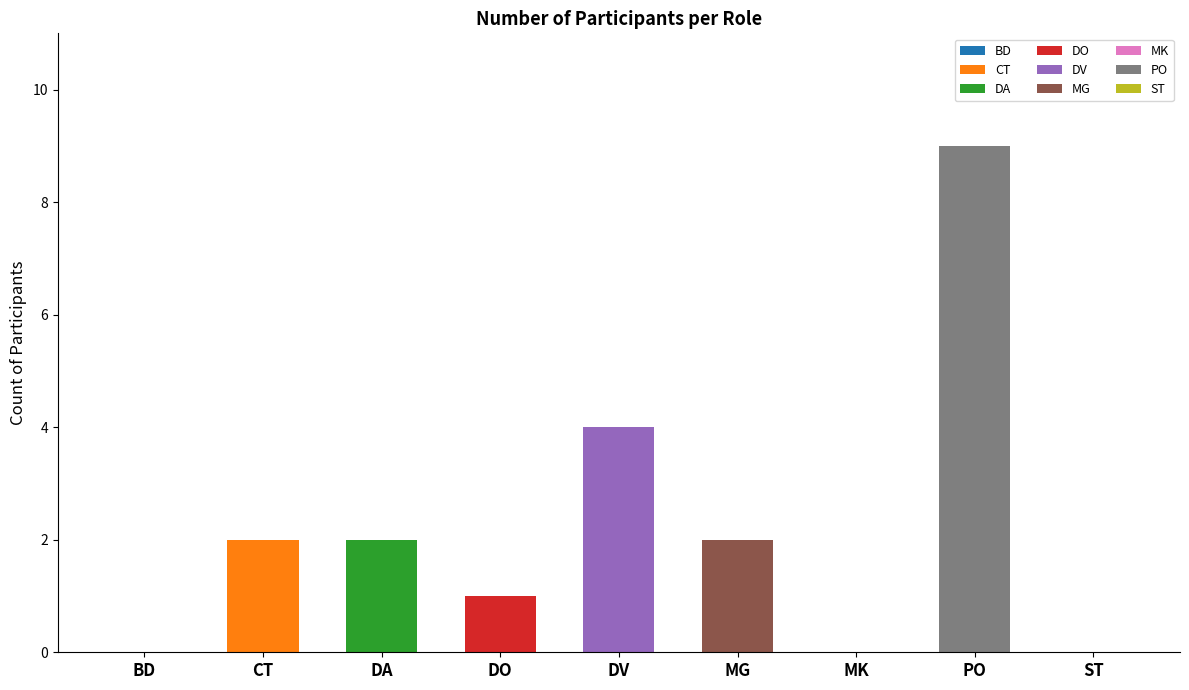

Rank the categories by value from highest to lowest.

PO, DV, CT, DA, MG, DO, BD, MK, ST